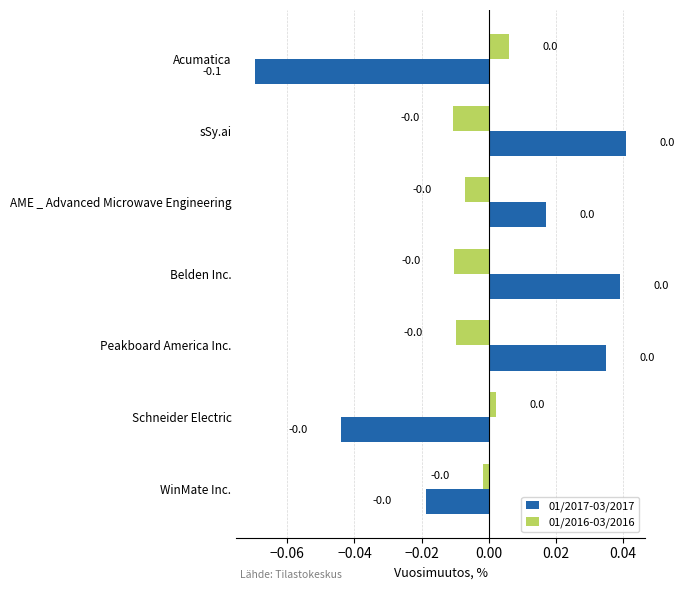

Which series has the largest range (max minus min)?

01/2017-03/2017